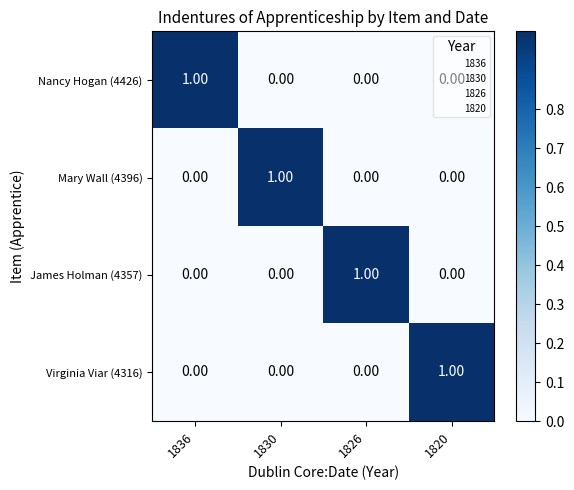

How many data points does each series have?

4